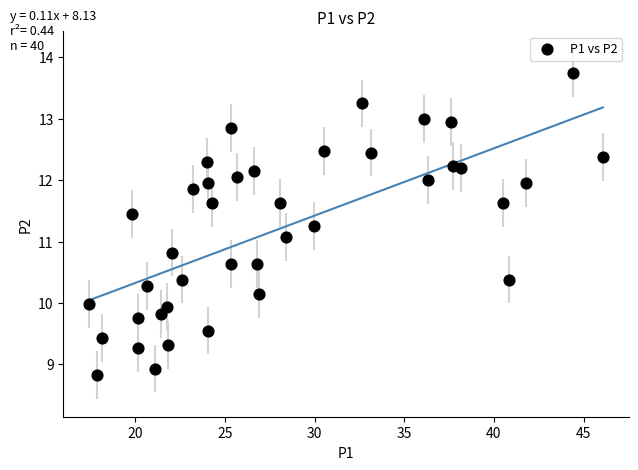

What Y value in the scatter plot is closest to 11?

11.1